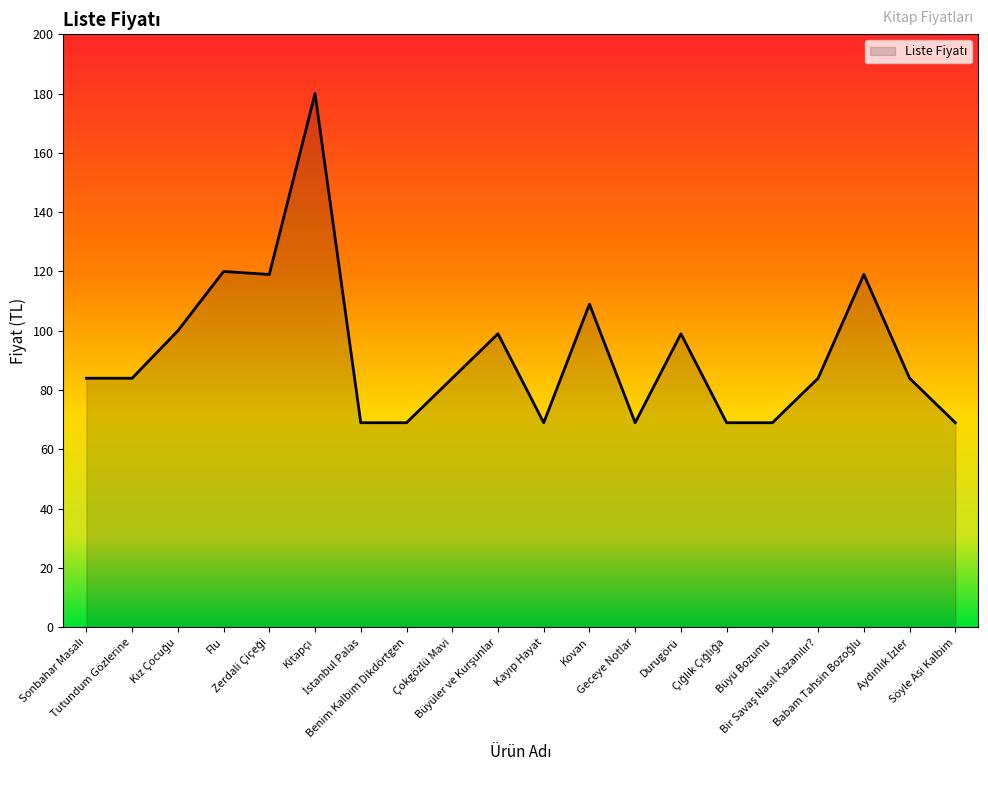

What is the difference between the maximum and minimum values?

111